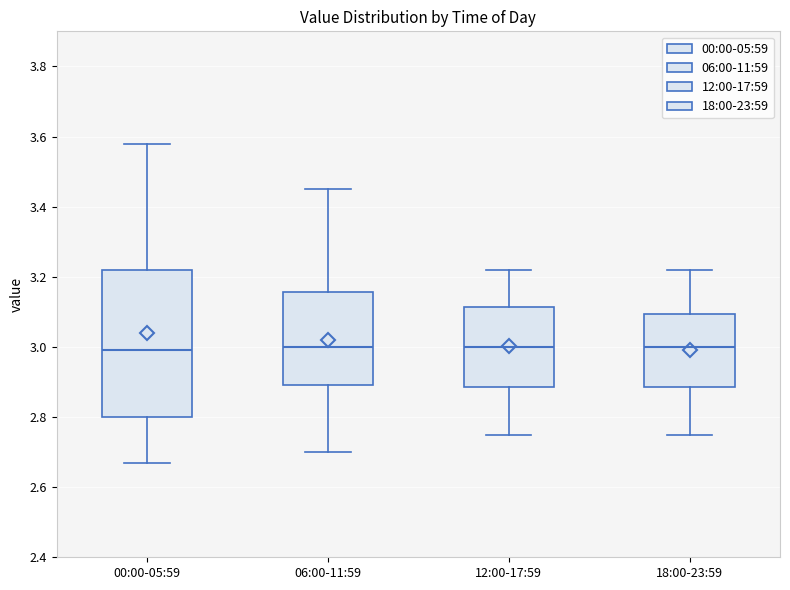

Reading left to right, transcribe this box plot: for each box, give where its median line is, the range the box spans, and where its two whiskers end, as read against the y-axis. The values are not printed on the chart, so give them approximately, as read against the axis.

00:00-05:59: median 3.00, box 2.80 to 3.22, whiskers 2.68 to 3.58
06:00-11:59: median 3.00, box 2.90 to 3.16, whiskers 2.70 to 3.46
12:00-17:59: median 3.00, box 2.88 to 3.12, whiskers 2.76 to 3.22
18:00-23:59: median 3.00, box 2.88 to 3.10, whiskers 2.76 to 3.22